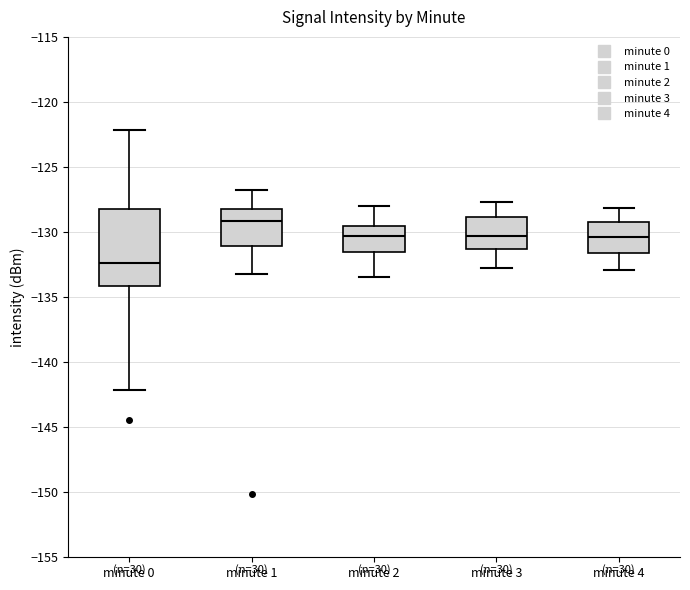

Which box has the highest median line?

minute 1